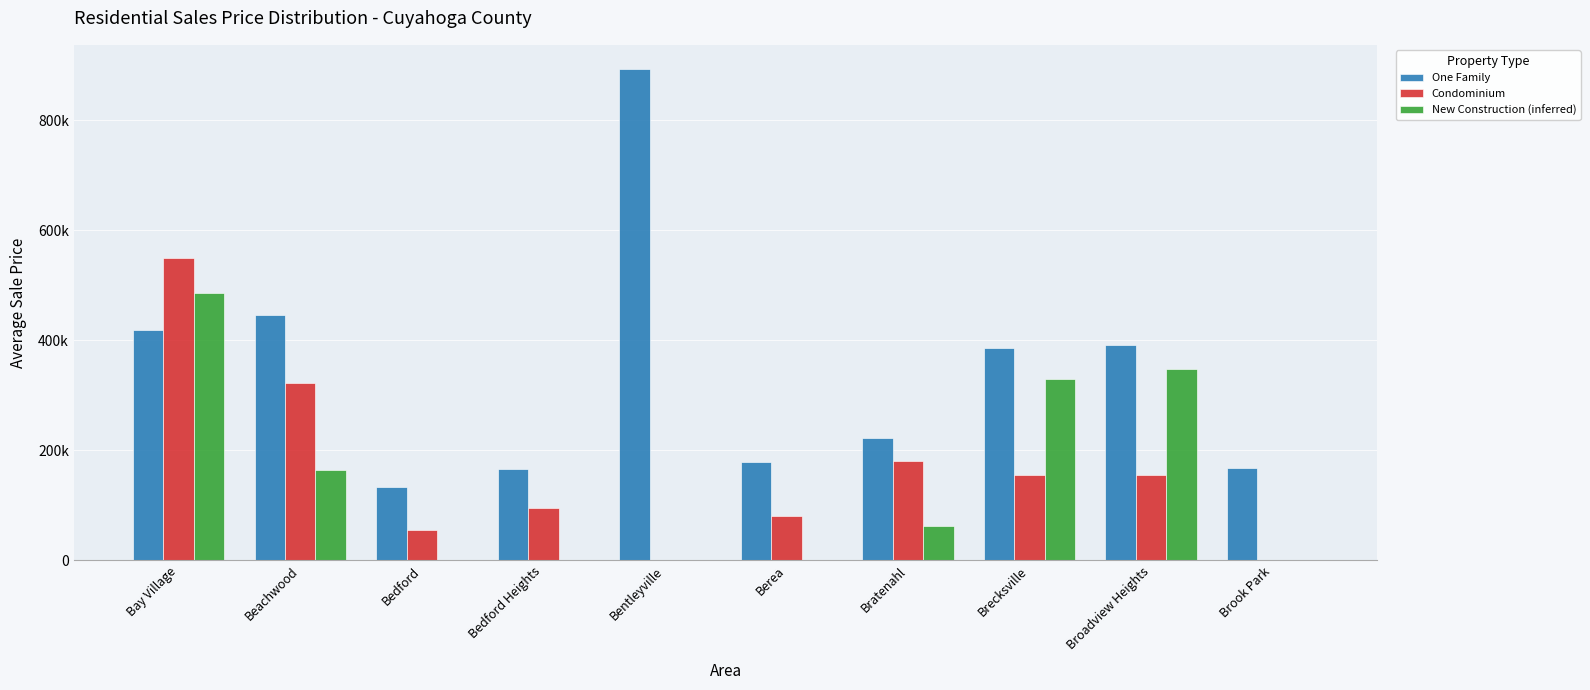

Reading left to right, extract all data points from this chart.

One Family: Bay Village=418877	Beachwood=445586	Bedford=132795	Bedford Heights=166344	Bentleyville=892000	Berea=177940	Bratenahl=221775	Brecksville=386088	Broadview Heights=390974	Brook Park=168165
Condominium: Bay Village=550000	Beachwood=322000	Bedford=54200	Bedford Heights=94275	Bentleyville=0	Berea=80800	Bratenahl=180033	Brecksville=154242	Broadview Heights=154375	Brook Park=0
New Construction (inferred): Bay Village=484950	Beachwood=165000	Bedford=0	Bedford Heights=0	Bentleyville=0	Berea=0	Bratenahl=61850	Brecksville=329667	Broadview Heights=347532	Brook Park=0